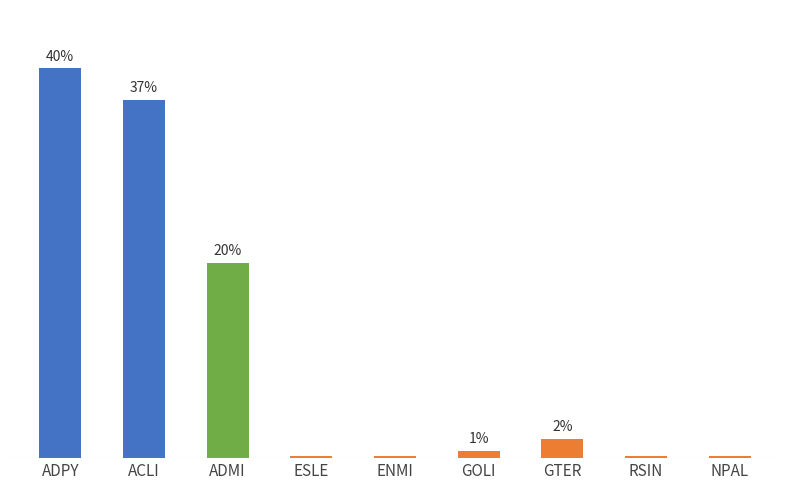

What is the label of the 8th bar from the left?

RSIN